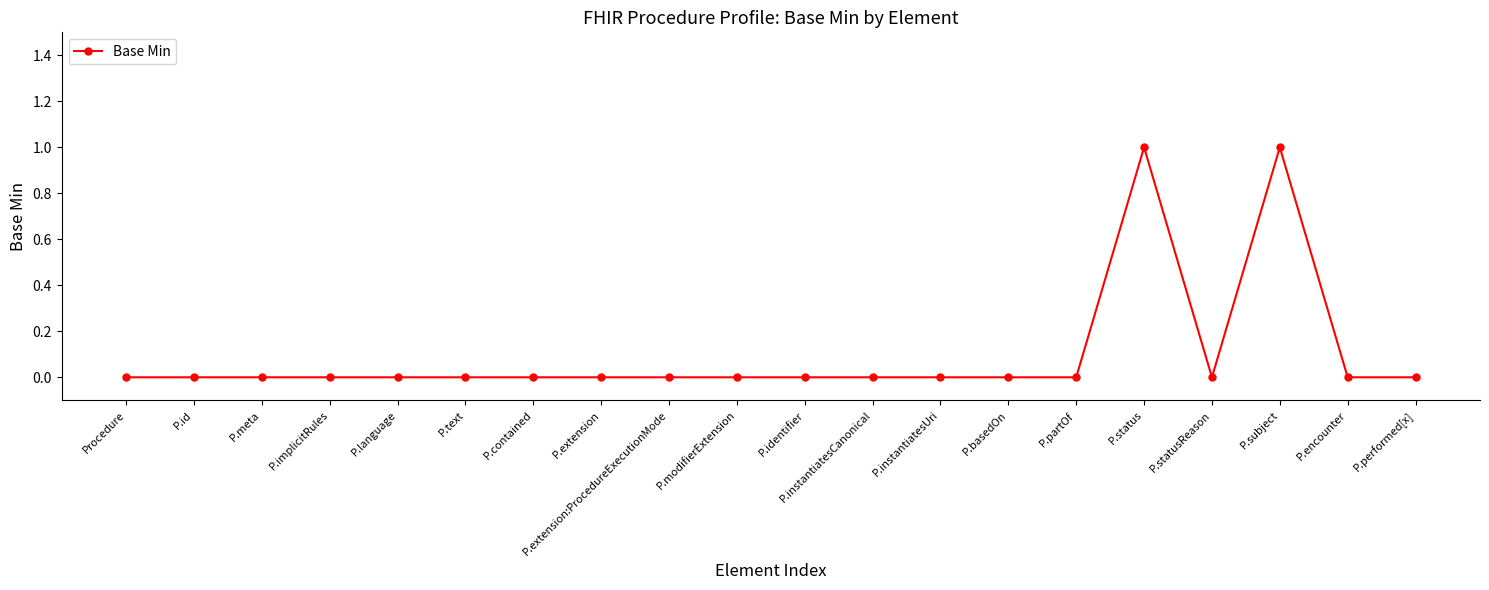

The chart shows a value of 1 at P.status. True or false?

True